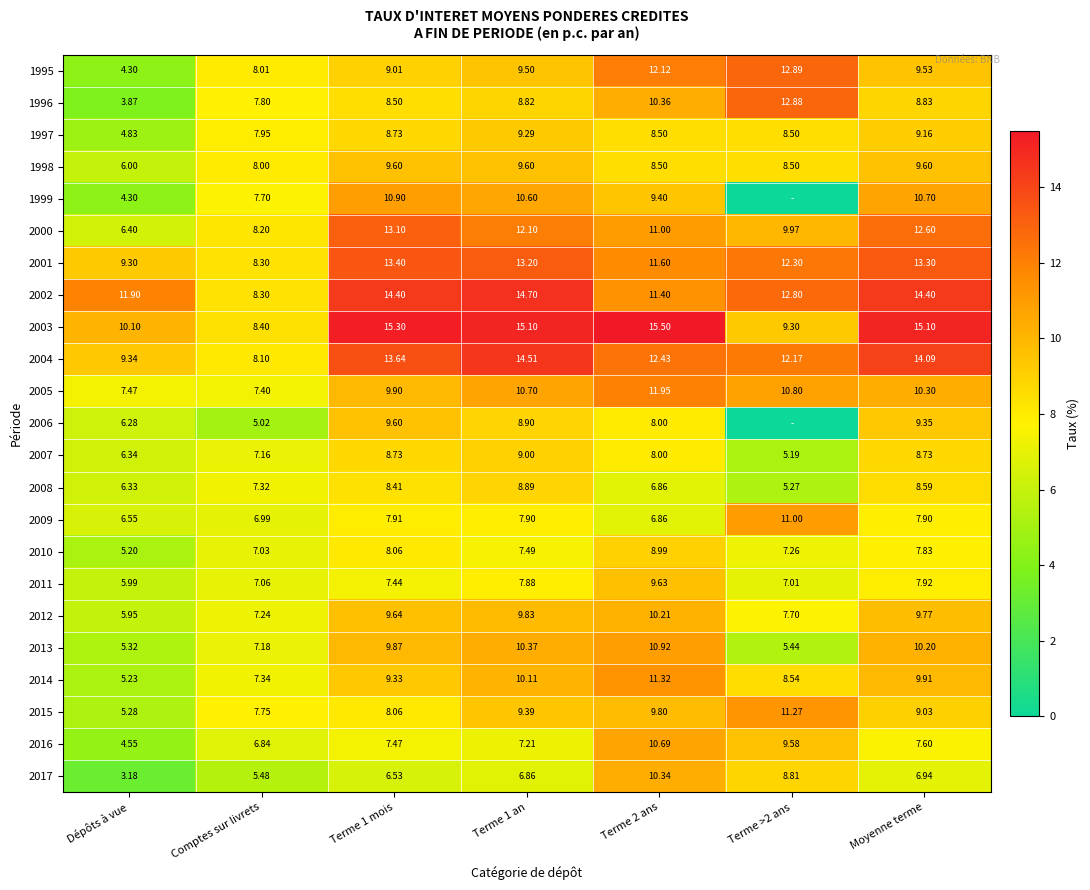

What is the lowest value of the 2012 series?

6.0